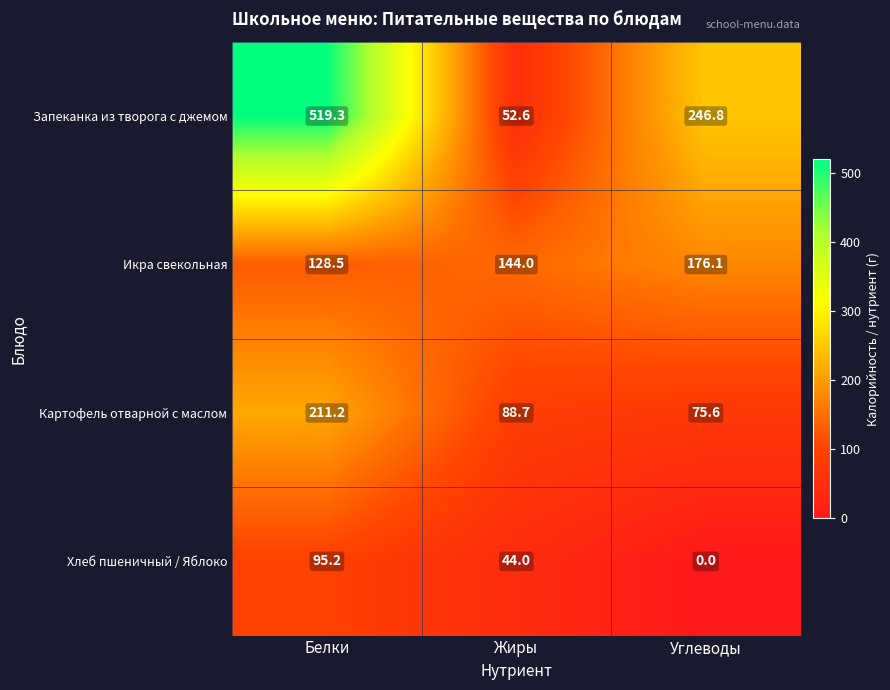

List the labels in order of Запеканка из творога с джемом value, smallest first.

Жиры, Углеводы, Белки